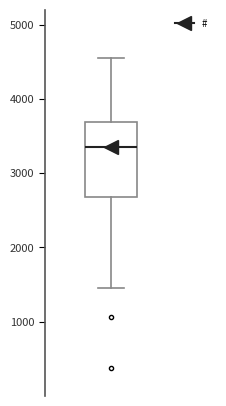

Transcribe this box plot: give where the median line is, the range the box spans, and where the two whiskers end, as read against the y-axis. The values are not printed on the chart, so give them approximately, as read against the axis.

median 3300, box 2700 to 3700, whiskers 1500 to 4600